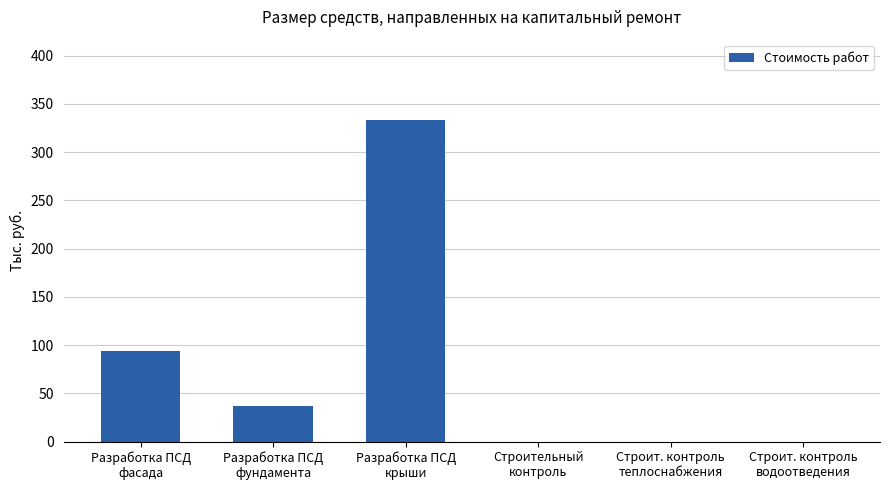

How many distinct data groups are displayed?

1